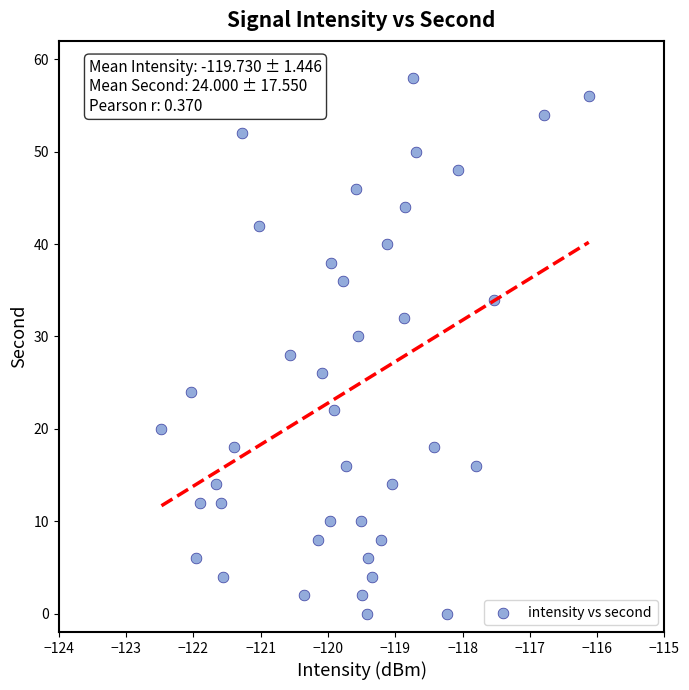

What is the range of Y values (max minus min)?

58